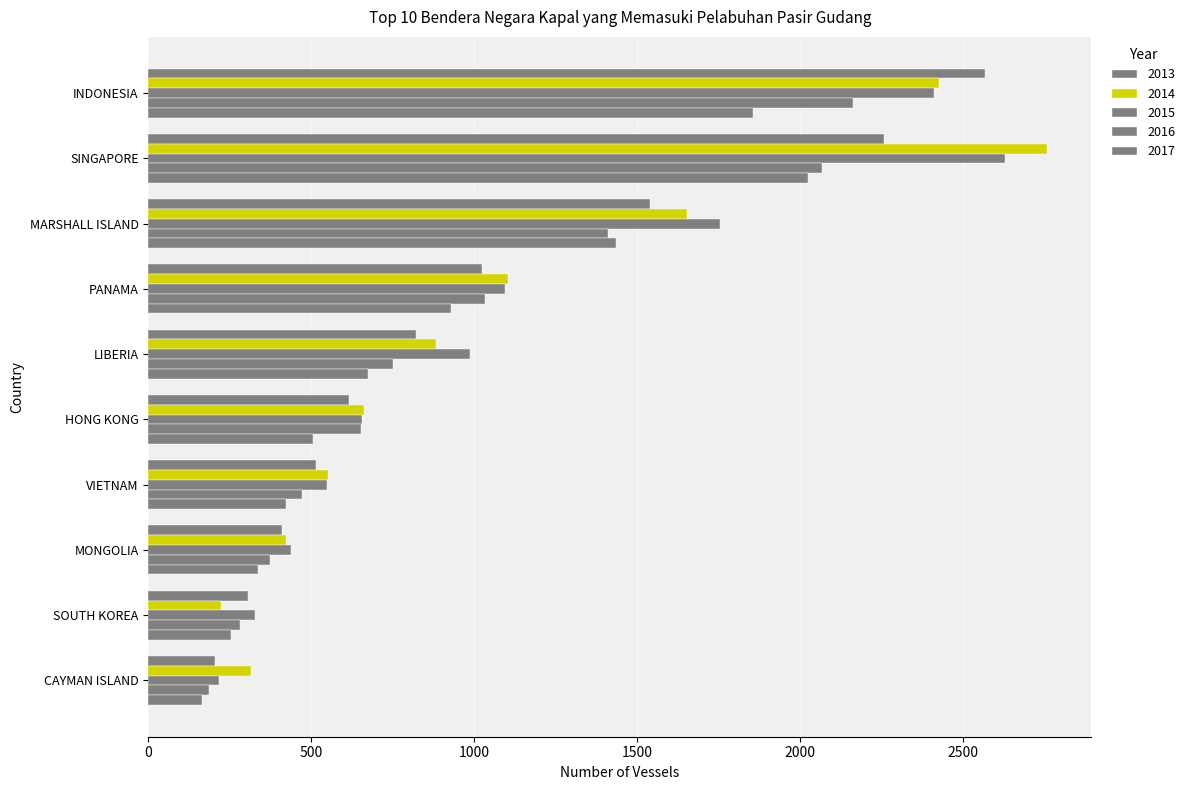

At which category does the chart reach its peak across all series?

SINGAPORE